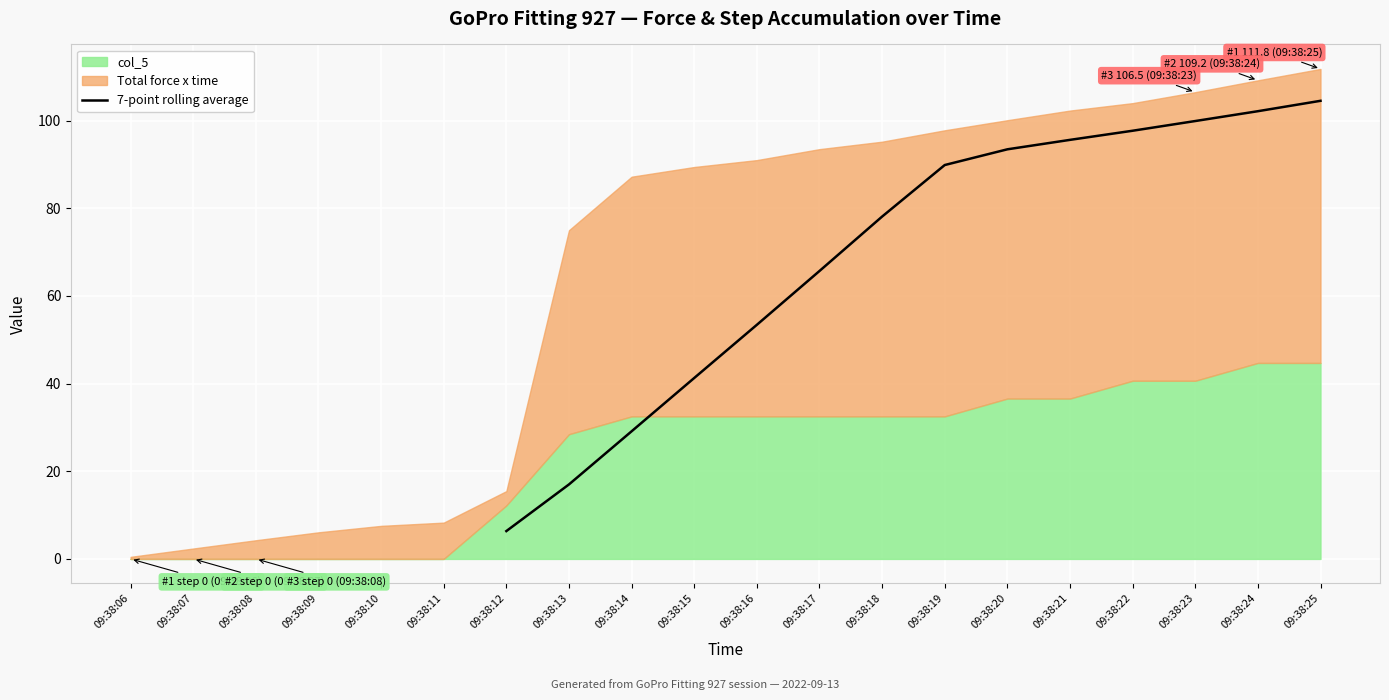

The value of 7-point rolling average at 09:38:14 is 48.8. True or false?

False